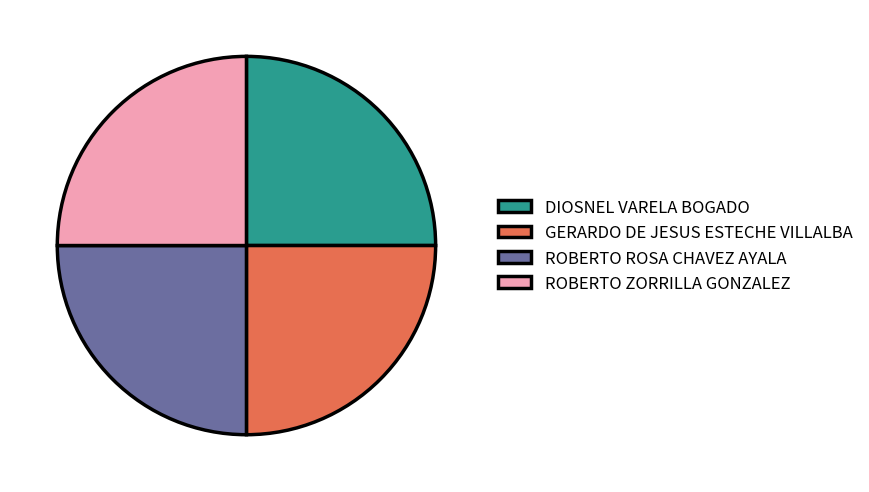

What is the ratio of the value at DIOSNEL VARELA BOGADO to the value at ROBERTO ZORRILLA GONZALEZ?

1.0